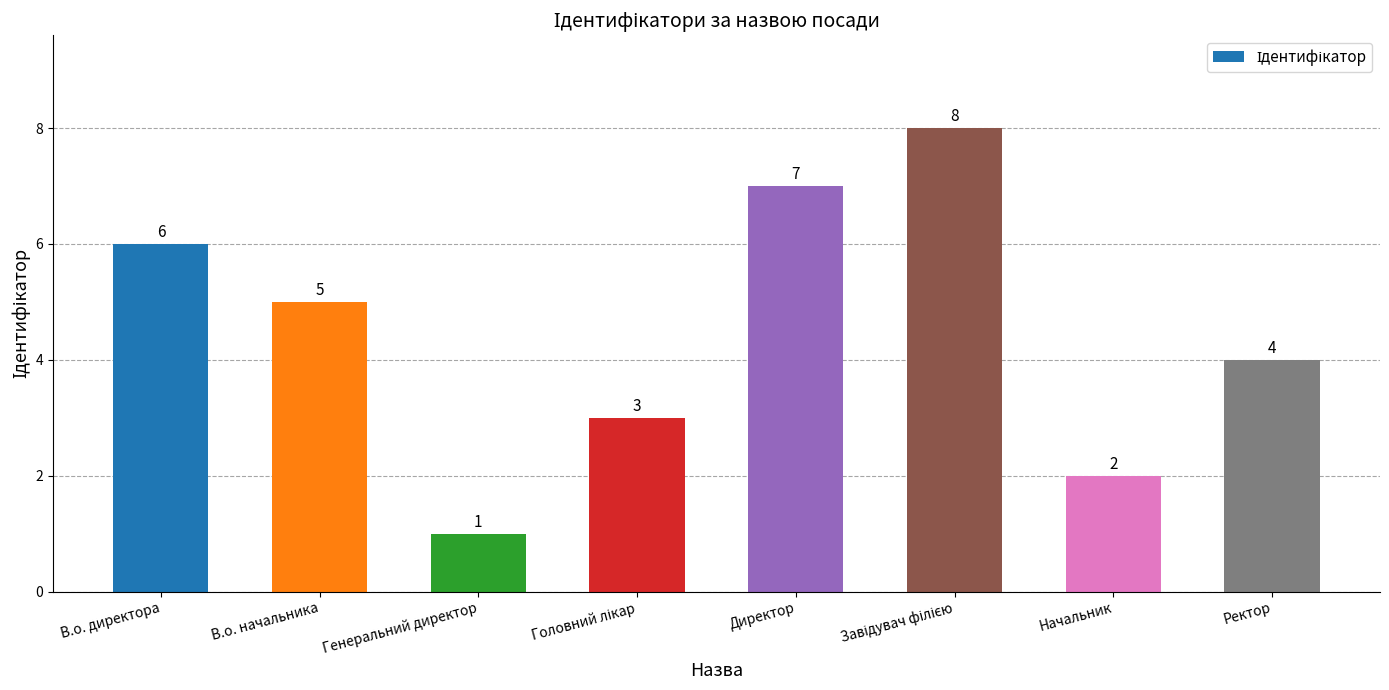

What is the difference between the maximum and minimum values?

7